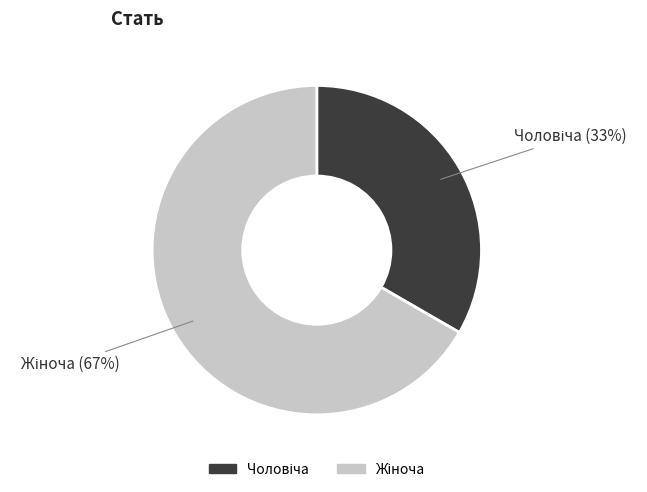

Is there a majority slice in this chart?

Yes